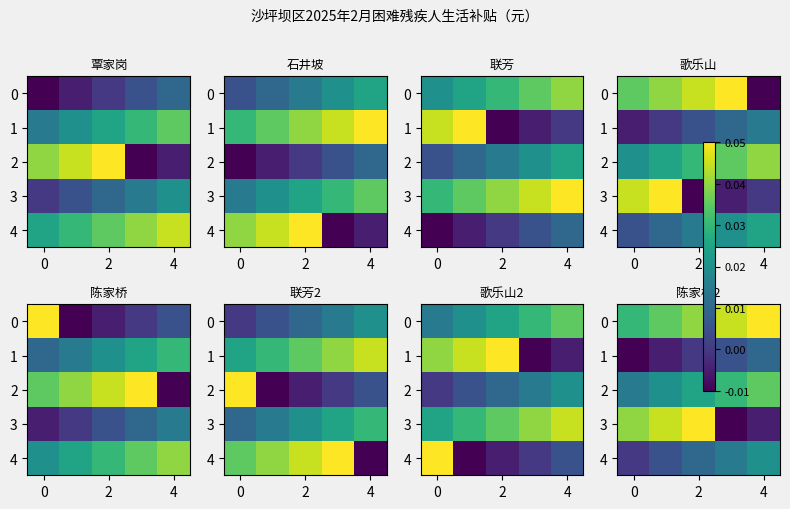

At which category is the sum across all series the highest?

2